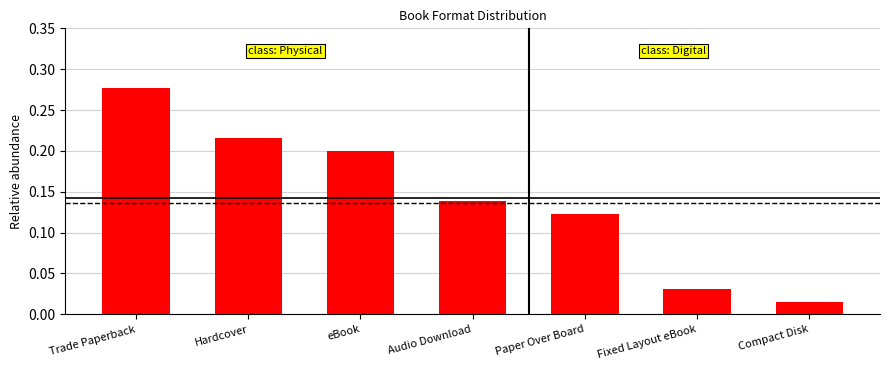

What is the label of the 2nd bar from the left?

Hardcover